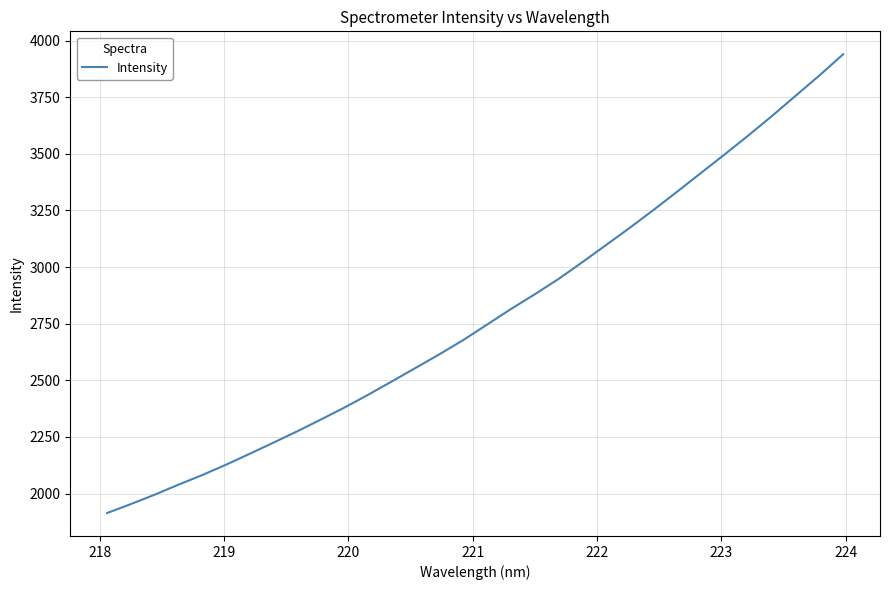

What is the smallest value displayed?

1913.9